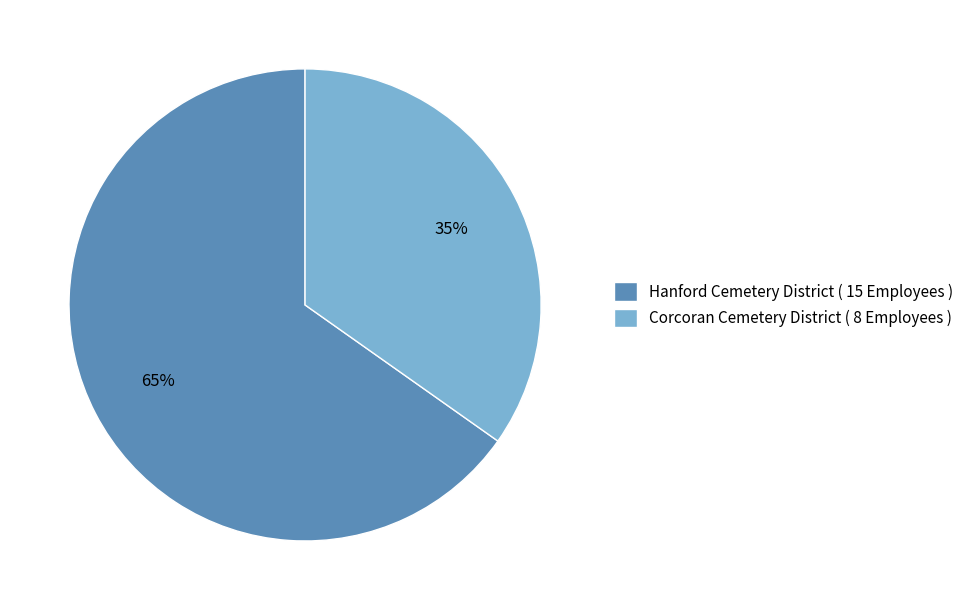

What is the majority slice?

Hanford Cemetery District